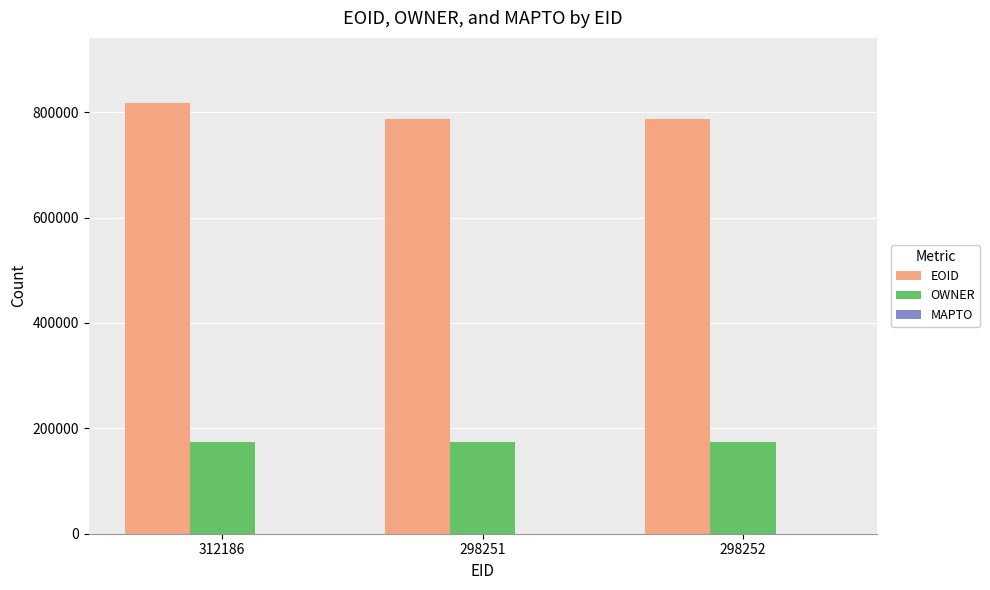

What is the total value across all series at 312186?

993142